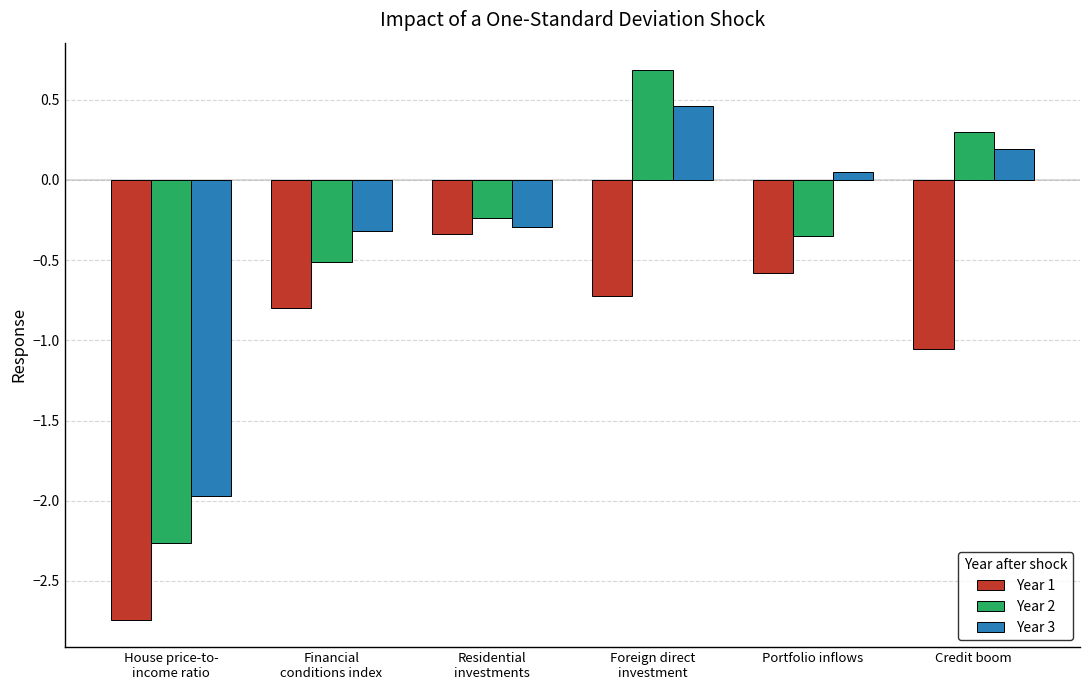

Which series has the widest spread of values?

Year 2